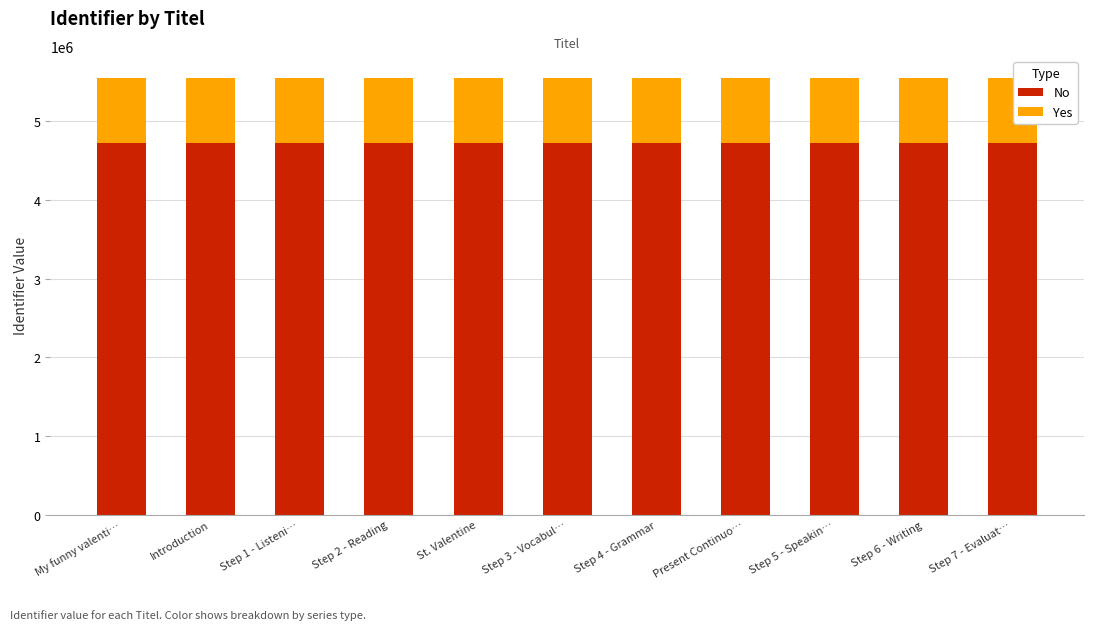

What are all the series names shown in the legend?

No, Yes